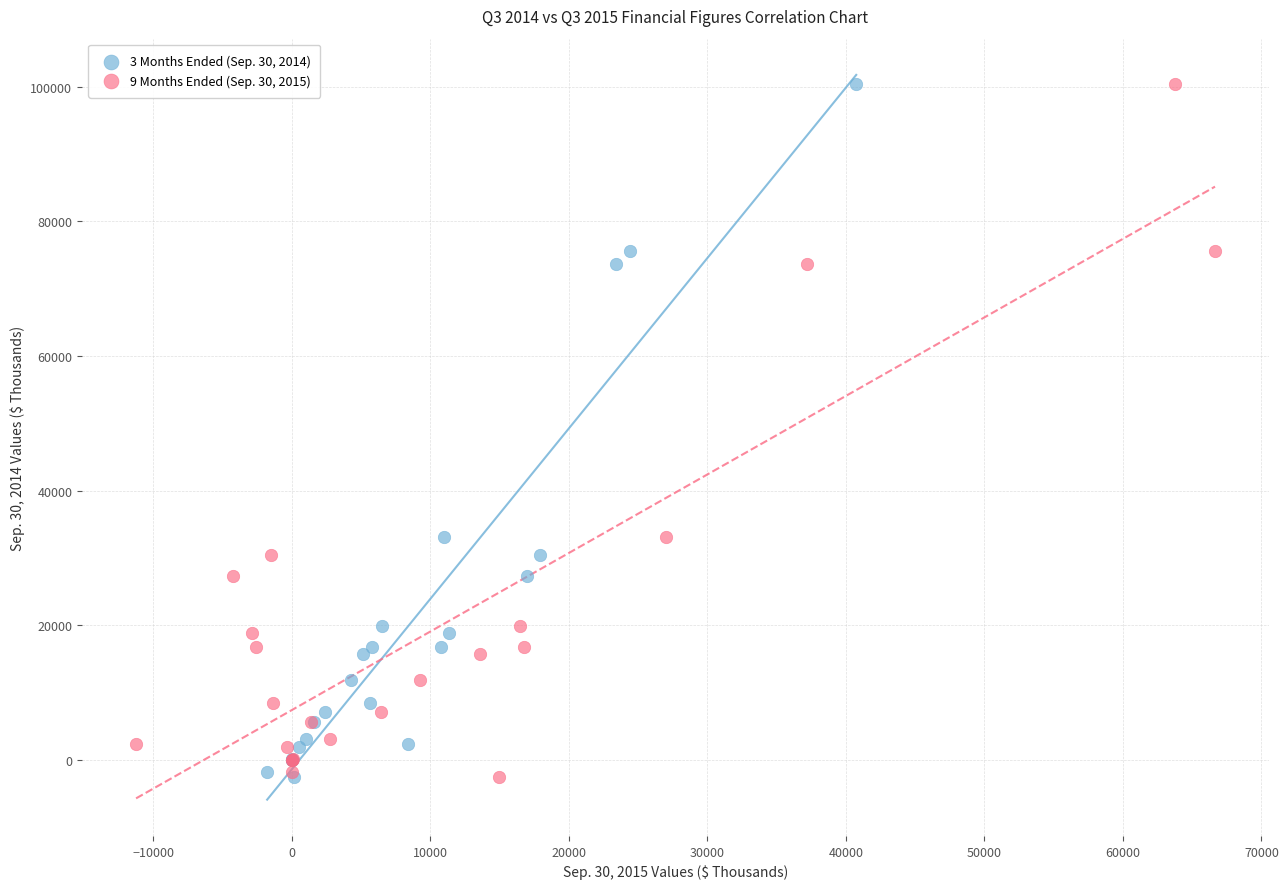

What are all the series names shown in the legend?

3 Months Ended (Sep. 30, 2014), 9 Months Ended (Sep. 30, 2015)